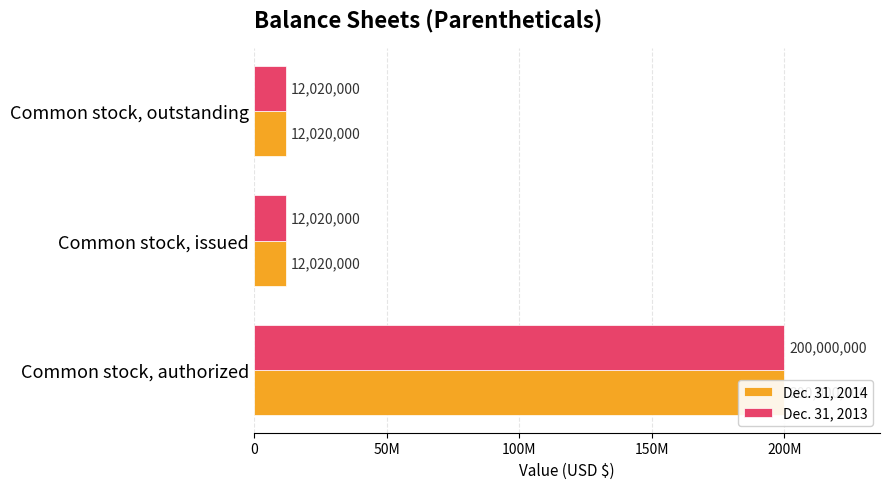

Reading right to left, extract all data points from this chart.

Dec. 31, 2014: 12020000	12020000	200000000
Dec. 31, 2013: 12020000	12020000	200000000